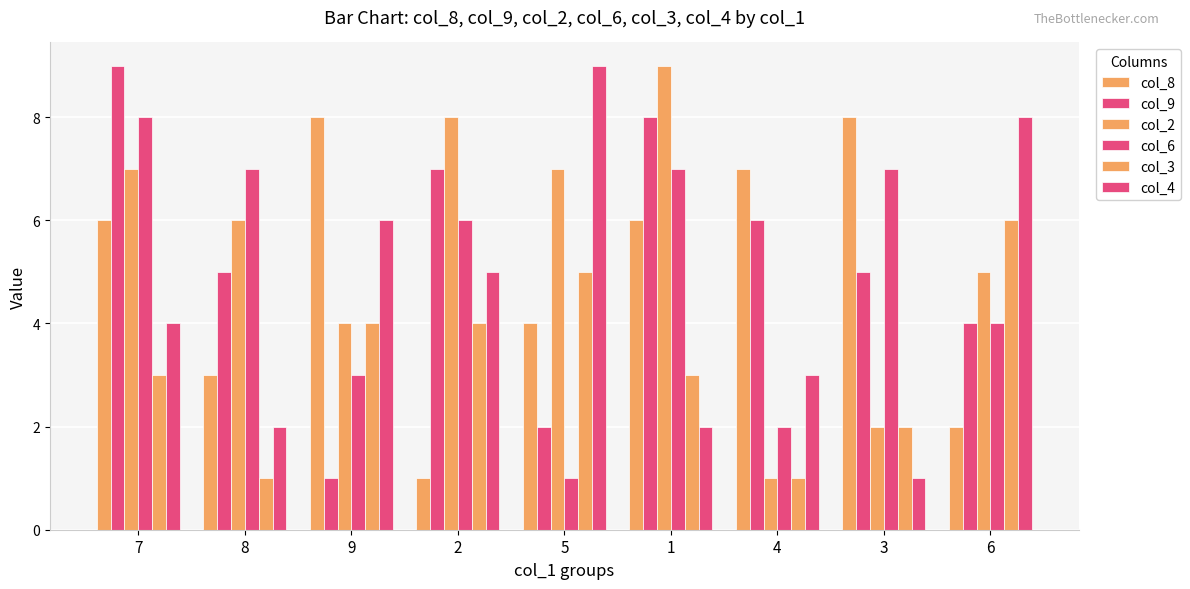

Reading left to right, list all the values displayed in this chart.

col_8: 7=6	8=3	9=8	2=1	5=4	1=6	4=7	3=8	6=2
col_9: 7=9	8=5	9=1	2=7	5=2	1=8	4=6	3=5	6=4
col_2: 7=7	8=6	9=4	2=8	5=7	1=9	4=1	3=2	6=5
col_6: 7=8	8=7	9=3	2=6	5=1	1=7	4=2	3=7	6=4
col_3: 7=3	8=1	9=4	2=4	5=5	1=3	4=1	3=2	6=6
col_4: 7=4	8=2	9=6	2=5	5=9	1=2	4=3	3=1	6=8